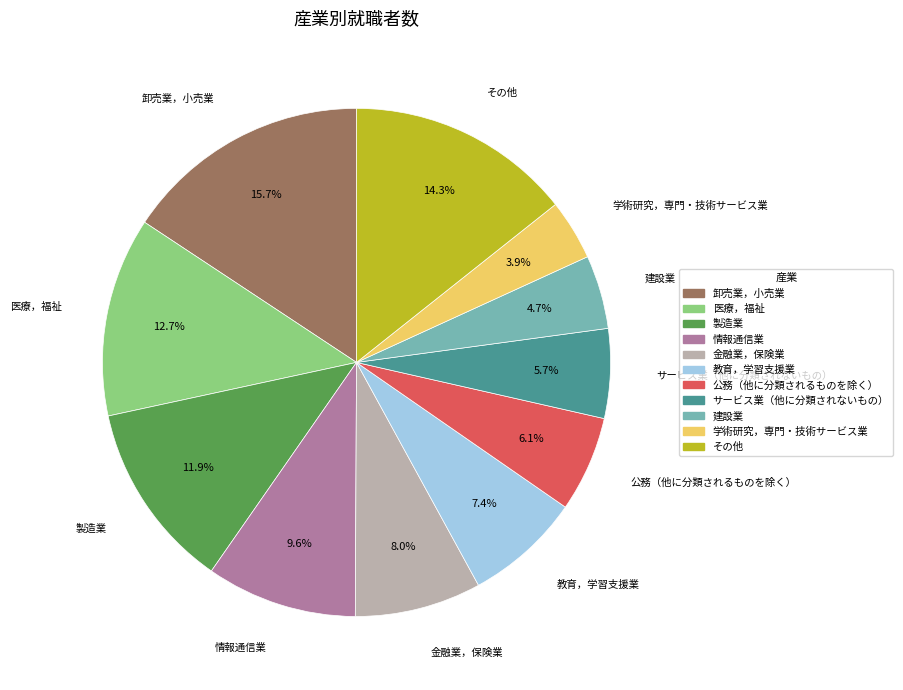

Which has a higher value, 製造業 or 情報通信業?

製造業